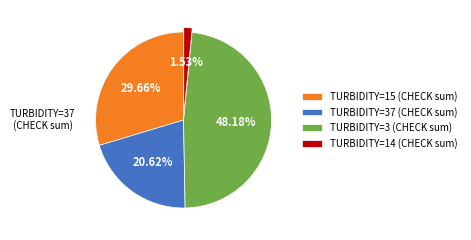

Do TURBIDITY=15 (CHECK sum) and TURBIDITY=14 (CHECK sum) together represent more than half of the pie?

No